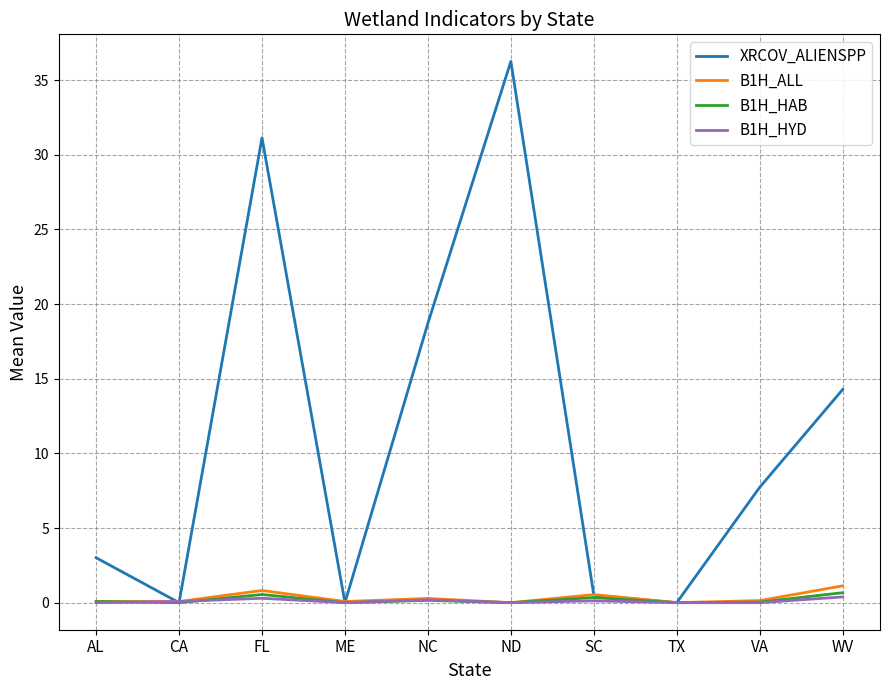

At which label is XRCOV_ALIENSPP closest to 18?

NC